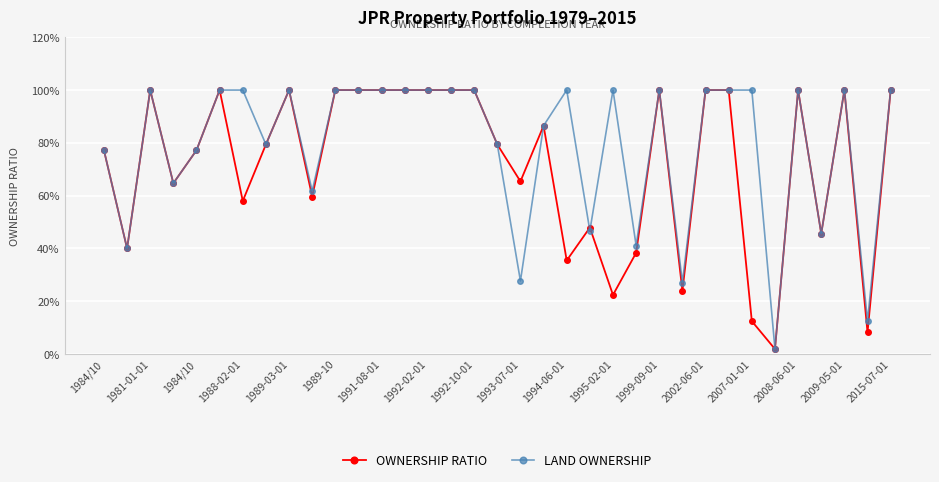

What is the greatest value displayed?

100.0